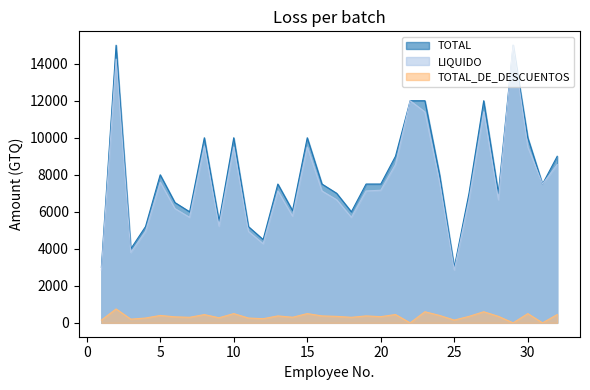

Read the TOTAL_DE_DESCUENTOS value at 18.

300.0